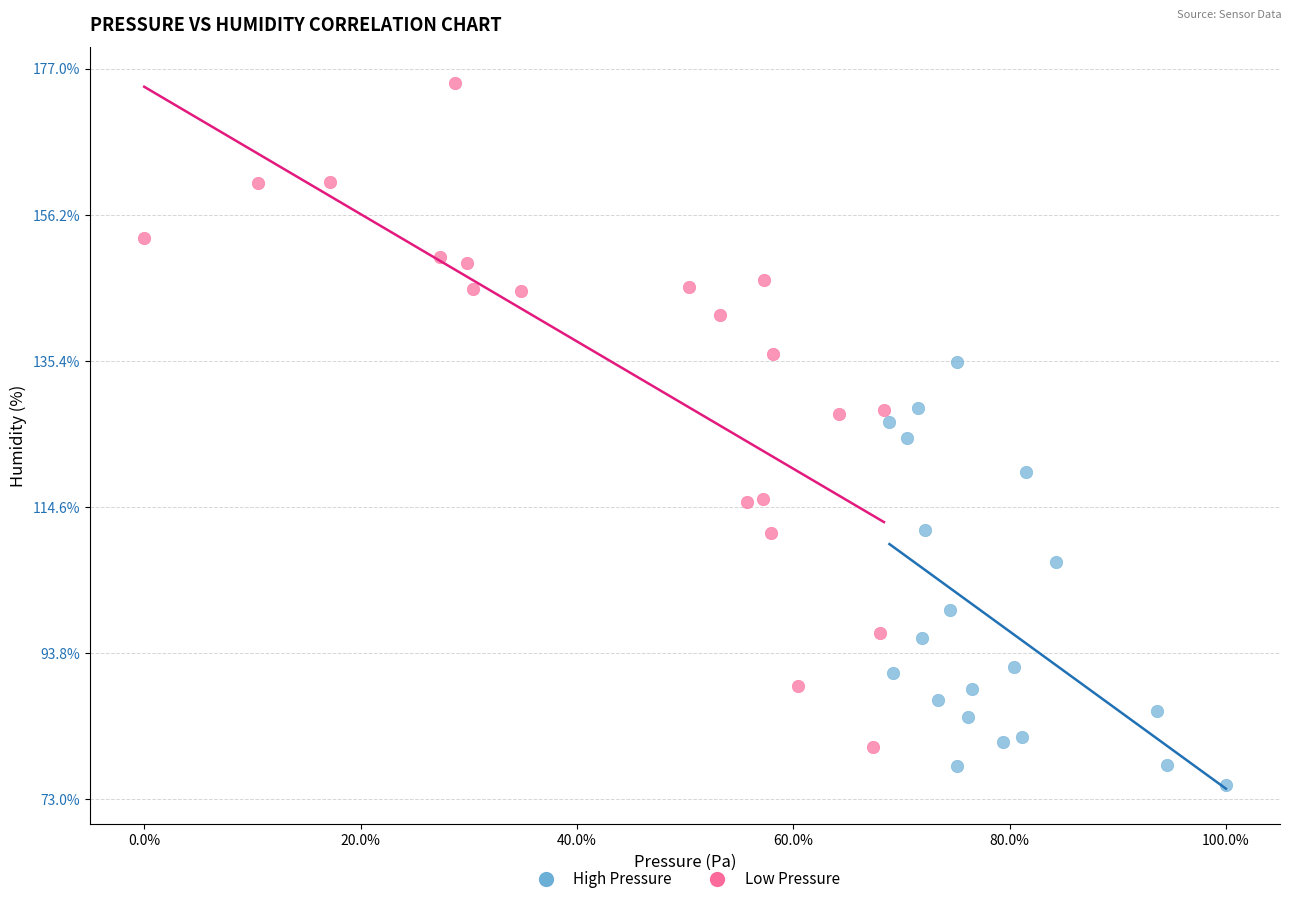

Which series has the largest Y range (max minus min)?

Low Pressure